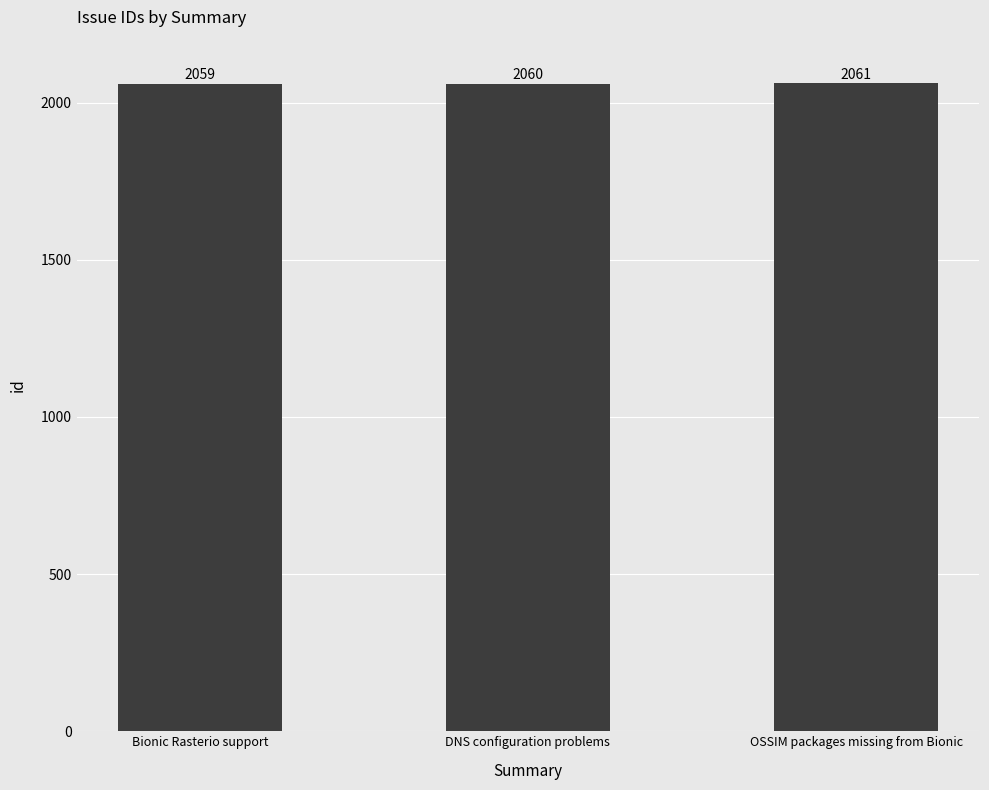

What is the ratio of the value at Bionic Rasterio support to the value at OSSIM packages missing from Bionic?

1.0